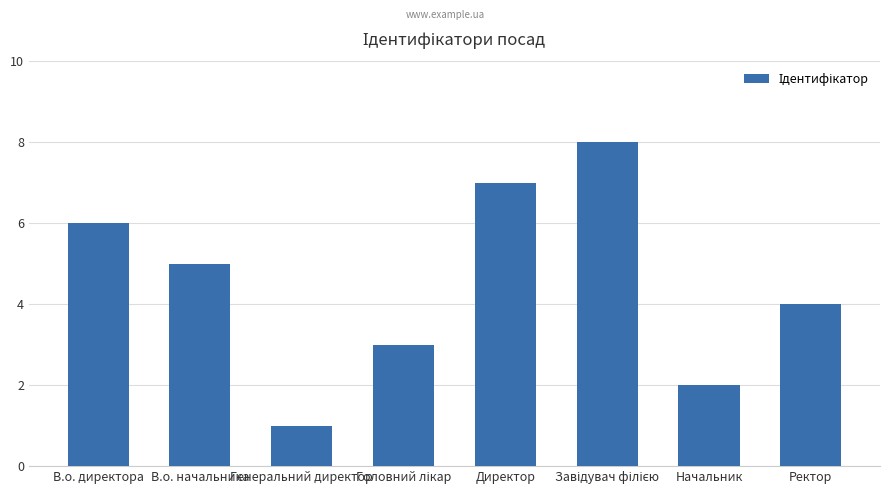

What is the difference between the maximum and minimum values?

7